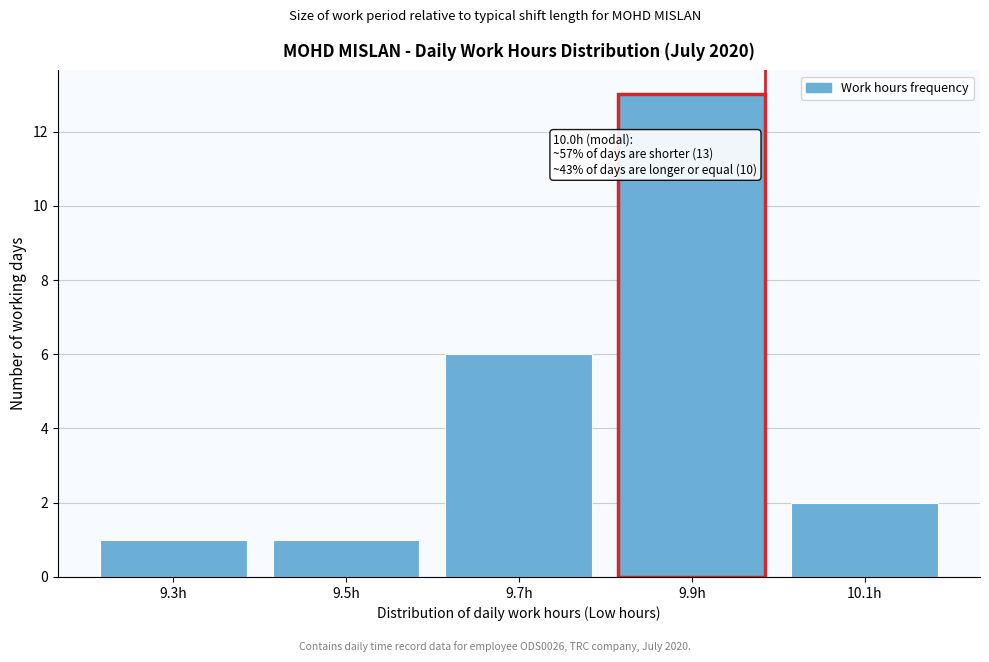

Reading left to right, list all the values displayed in this chart.

9.3h=1	9.5h=1	9.7h=6	9.9h=13	10.1h=2